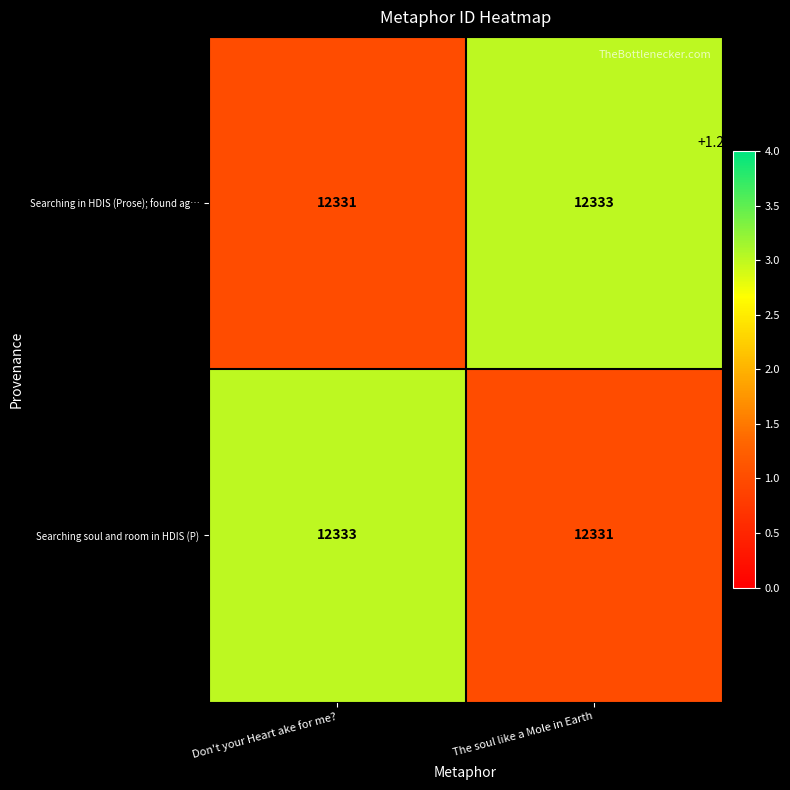

Reading left to right, transcribe all the data shown in this chart.

Searching in HDIS (Prose); found ag…: Don't your Heart ake for me?=12331	The soul like a Mole in Earth=12333
Searching soul and room in HDIS (P): Don't your Heart ake for me?=12333	The soul like a Mole in Earth=12331